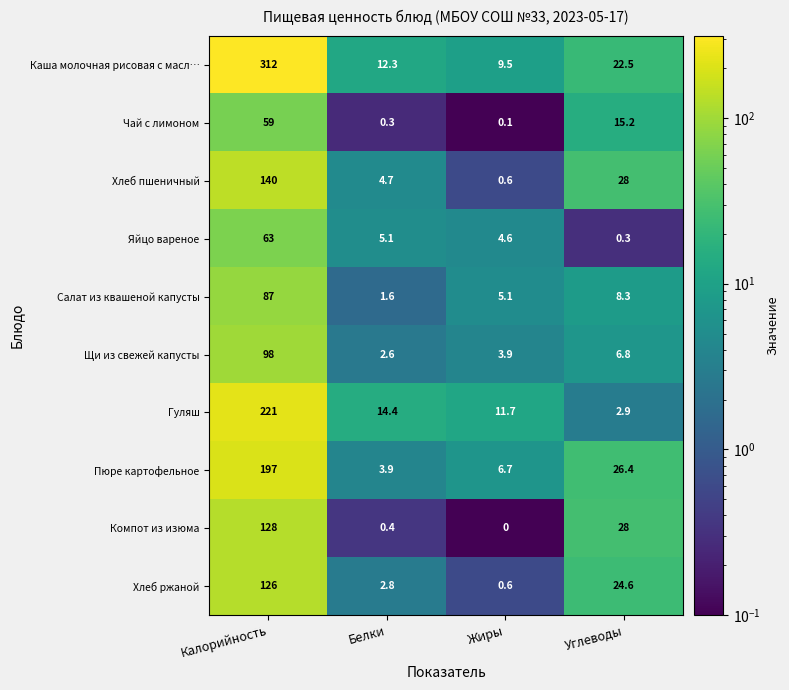

What is the maximum value for Яйцо вареное?

63.0